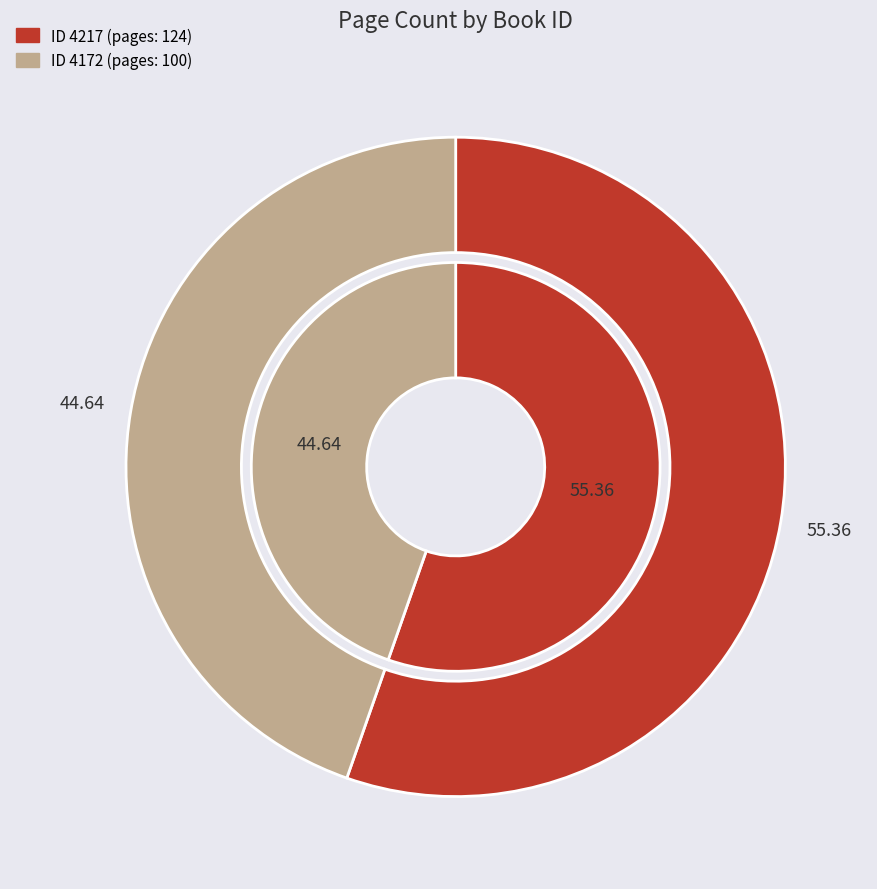

To the nearest percent, what portion does 4172 represent?

45%